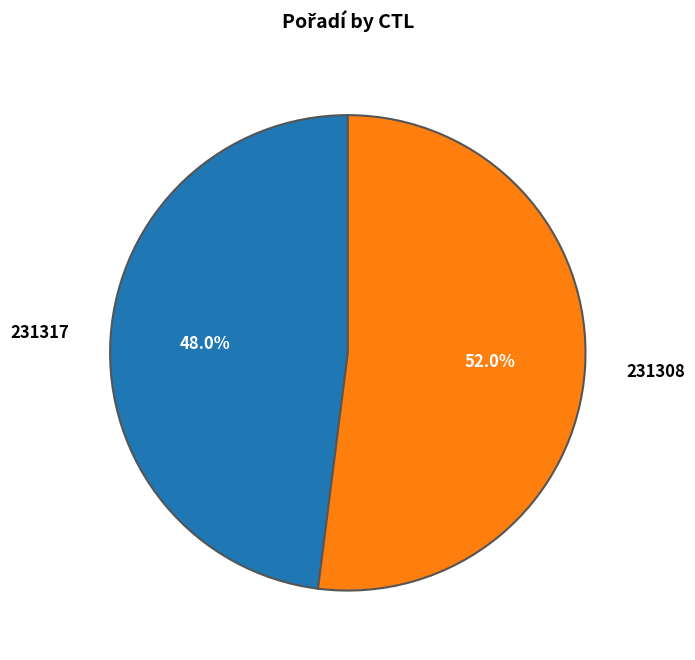

Count the number of slices in the pie.

2